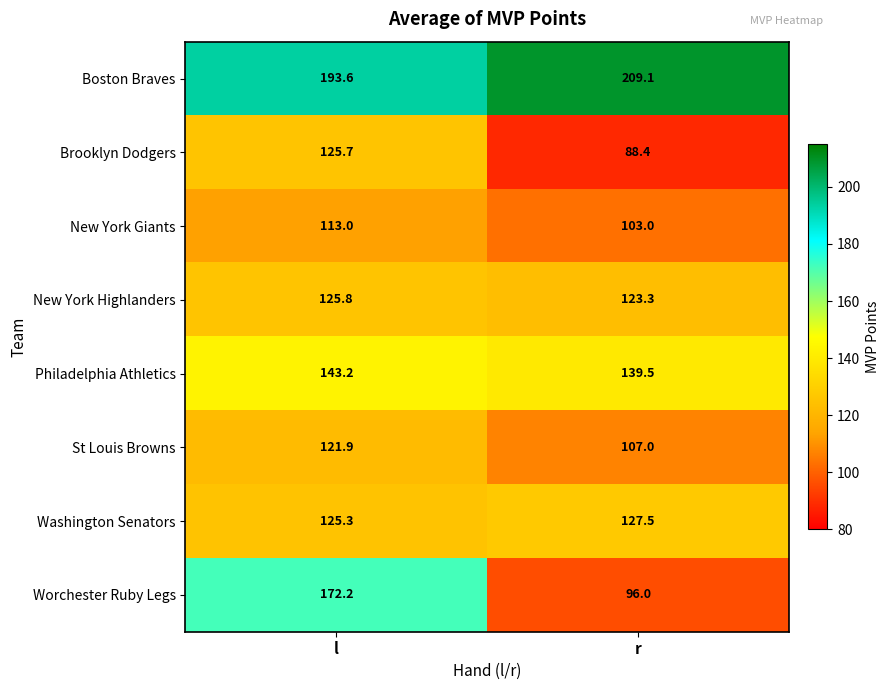

True or false: Washington Senators has a value of 80.4 at r.

False